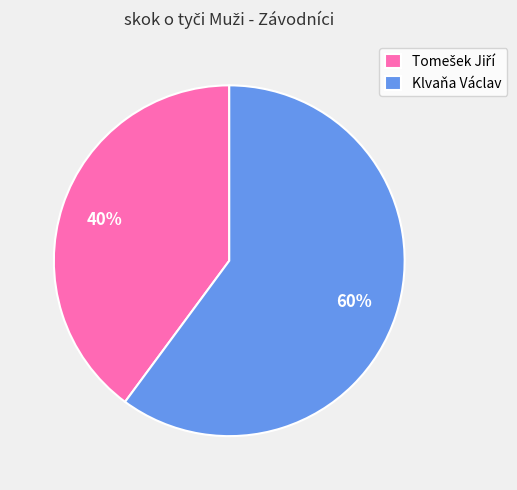

Is Klvaňa Václav the majority of the pie?

Yes